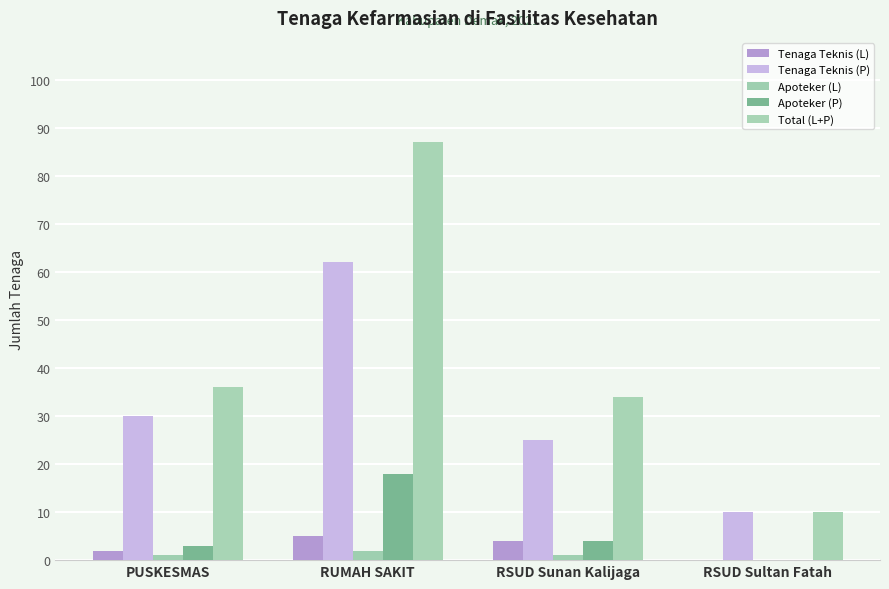

What is the label of the 2nd bar from the left?

RUMAH SAKIT